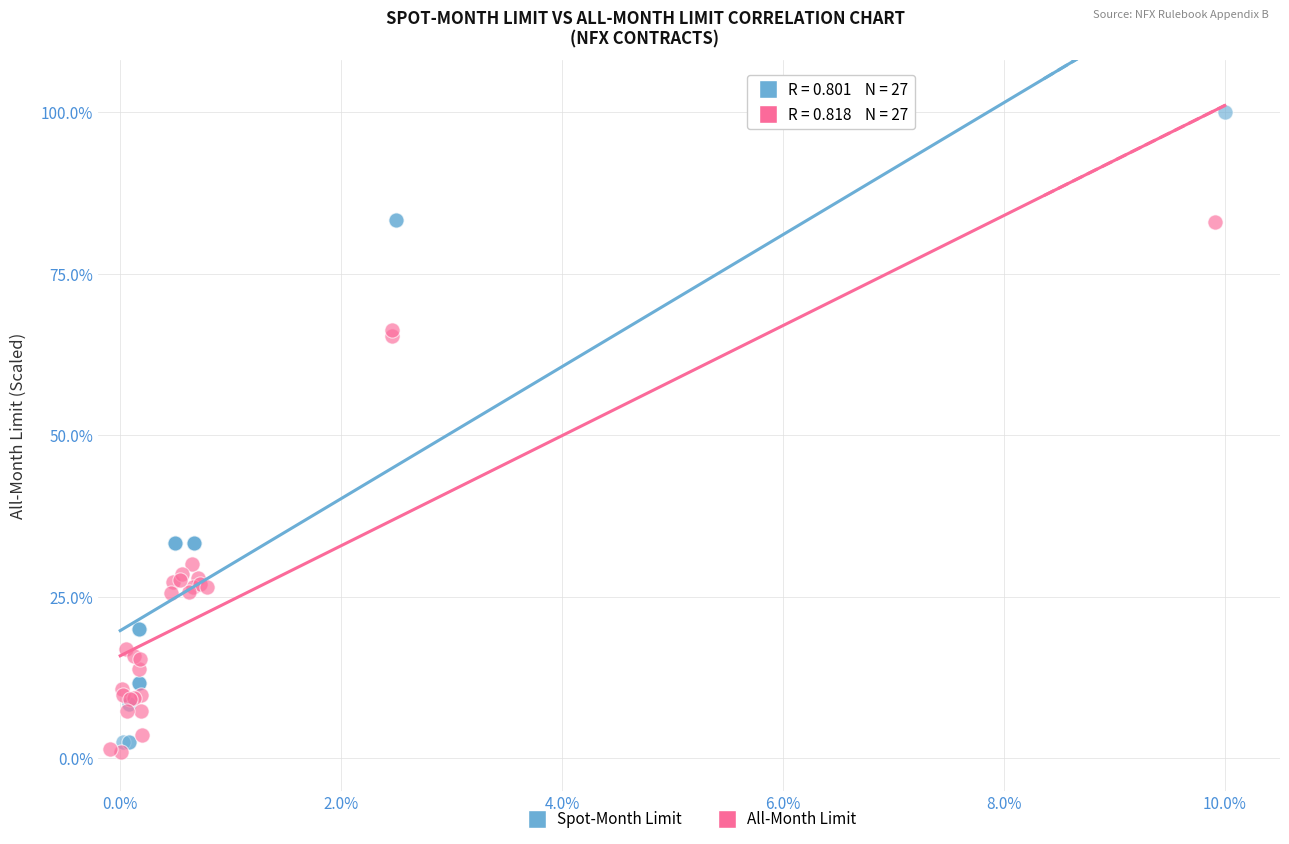

Which series contains the highest Y value?

Spot-Month Limit